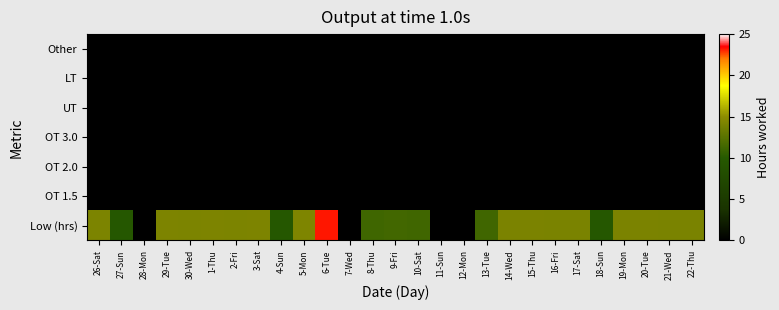

Reading left to right, transcribe all the data shown in this chart.

Low (hrs): 26-Sat=14.2	27-Sun=9.8	28-Mon=0.0	29-Tue=14.3	30-Wed=14.2	1-Thu=14.3	2-Fri=14.2	3-Sat=14.3	4-Sun=9.8	5-Mon=14.3	6-Tue=23.2	7-Wed=0.0	8-Thu=11.2	9-Fri=11.4	10-Sat=11.3	11-Sun=0.0	12-Mon=0.0	13-Tue=11.3	14-Wed=14.2	15-Thu=14.2	16-Fri=14.1	17-Sat=14.1	18-Sun=9.7	19-Mon=14.2	20-Tue=14.2	21-Wed=14.1	22-Thu=14.1
OT 1.5: 26-Sat=0.0	27-Sun=0.0	28-Mon=0.0	29-Tue=0.0	30-Wed=0.0	1-Thu=0.0	2-Fri=0.0	3-Sat=0.0	4-Sun=0.0	5-Mon=0.0	6-Tue=0.0	7-Wed=0.0	8-Thu=0.0	9-Fri=0.0	10-Sat=0.0	11-Sun=0.0	12-Mon=0.0	13-Tue=0.0	14-Wed=0.0	15-Thu=0.0	16-Fri=0.0	17-Sat=0.0	18-Sun=0.0	19-Mon=0.0	20-Tue=0.0	21-Wed=0.0	22-Thu=0.0
OT 2.0: 26-Sat=0.0	27-Sun=0.0	28-Mon=0.0	29-Tue=0.0	30-Wed=0.0	1-Thu=0.0	2-Fri=0.0	3-Sat=0.0	4-Sun=0.0	5-Mon=0.0	6-Tue=0.0	7-Wed=0.0	8-Thu=0.0	9-Fri=0.0	10-Sat=0.0	11-Sun=0.0	12-Mon=0.0	13-Tue=0.0	14-Wed=0.0	15-Thu=0.0	16-Fri=0.0	17-Sat=0.0	18-Sun=0.0	19-Mon=0.0	20-Tue=0.0	21-Wed=0.0	22-Thu=0.0
OT 3.0: 26-Sat=0.0	27-Sun=0.0	28-Mon=0.0	29-Tue=0.0	30-Wed=0.0	1-Thu=0.0	2-Fri=0.0	3-Sat=0.0	4-Sun=0.0	5-Mon=0.0	6-Tue=0.0	7-Wed=0.0	8-Thu=0.0	9-Fri=0.0	10-Sat=0.0	11-Sun=0.0	12-Mon=0.0	13-Tue=0.0	14-Wed=0.0	15-Thu=0.0	16-Fri=0.0	17-Sat=0.0	18-Sun=0.0	19-Mon=0.0	20-Tue=0.0	21-Wed=0.0	22-Thu=0.0
UT: 26-Sat=0.0	27-Sun=0.0	28-Mon=0.0	29-Tue=0.0	30-Wed=0.0	1-Thu=0.0	2-Fri=0.0	3-Sat=0.0	4-Sun=0.0	5-Mon=0.0	6-Tue=0.0	7-Wed=0.0	8-Thu=0.0	9-Fri=0.0	10-Sat=0.0	11-Sun=0.0	12-Mon=0.0	13-Tue=0.0	14-Wed=0.0	15-Thu=0.0	16-Fri=0.0	17-Sat=0.0	18-Sun=0.0	19-Mon=0.0	20-Tue=0.0	21-Wed=0.0	22-Thu=0.0
LT: 26-Sat=0.0	27-Sun=0.0	28-Mon=0.0	29-Tue=0.0	30-Wed=0.0	1-Thu=0.0	2-Fri=0.0	3-Sat=0.0	4-Sun=0.0	5-Mon=0.0	6-Tue=0.0	7-Wed=0.0	8-Thu=0.0	9-Fri=0.0	10-Sat=0.0	11-Sun=0.0	12-Mon=0.0	13-Tue=0.0	14-Wed=0.0	15-Thu=0.0	16-Fri=0.0	17-Sat=0.0	18-Sun=0.0	19-Mon=0.0	20-Tue=0.0	21-Wed=0.0	22-Thu=0.0
Other: 26-Sat=0.0	27-Sun=0.0	28-Mon=0.0	29-Tue=0.0	30-Wed=0.0	1-Thu=0.0	2-Fri=0.0	3-Sat=0.0	4-Sun=0.0	5-Mon=0.0	6-Tue=0.0	7-Wed=0.0	8-Thu=0.0	9-Fri=0.0	10-Sat=0.0	11-Sun=0.0	12-Mon=0.0	13-Tue=0.0	14-Wed=0.0	15-Thu=0.0	16-Fri=0.0	17-Sat=0.0	18-Sun=0.0	19-Mon=0.0	20-Tue=0.0	21-Wed=0.0	22-Thu=0.0